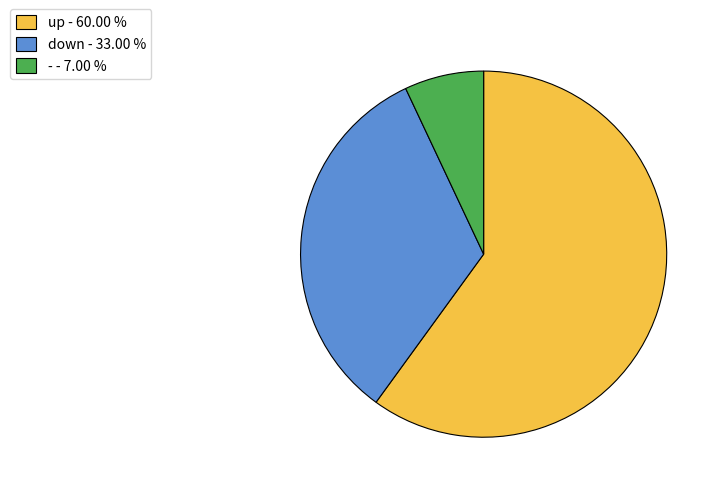

How many slices are in this pie chart?

3